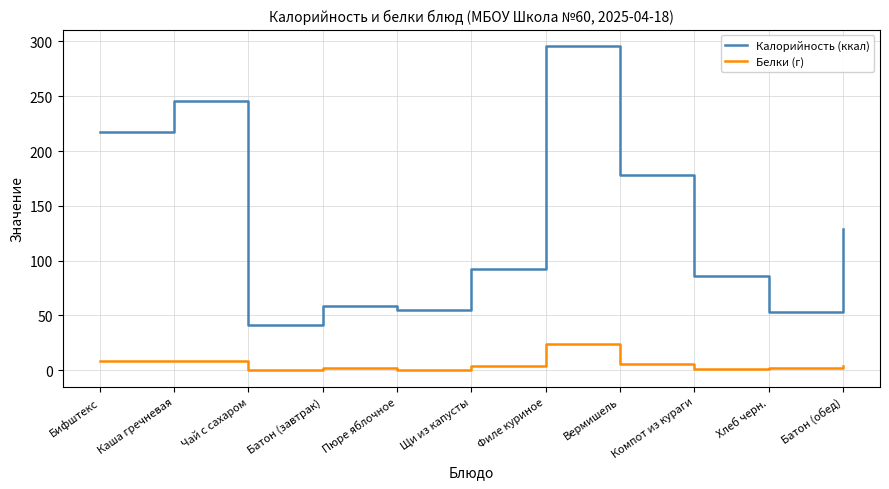

True or false: Белки (г) and Калорийность (ккал) intersect in this chart.

False